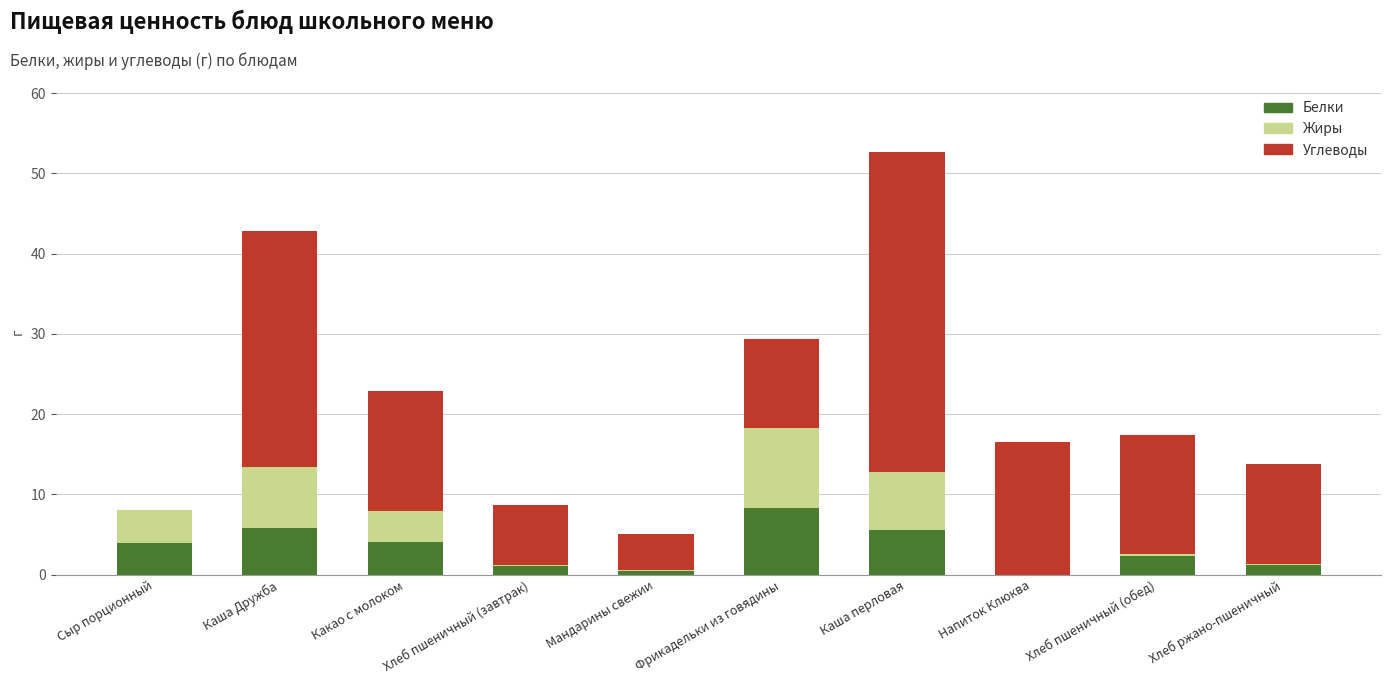

What is the total value across all series at Какао с молоком?

22.9